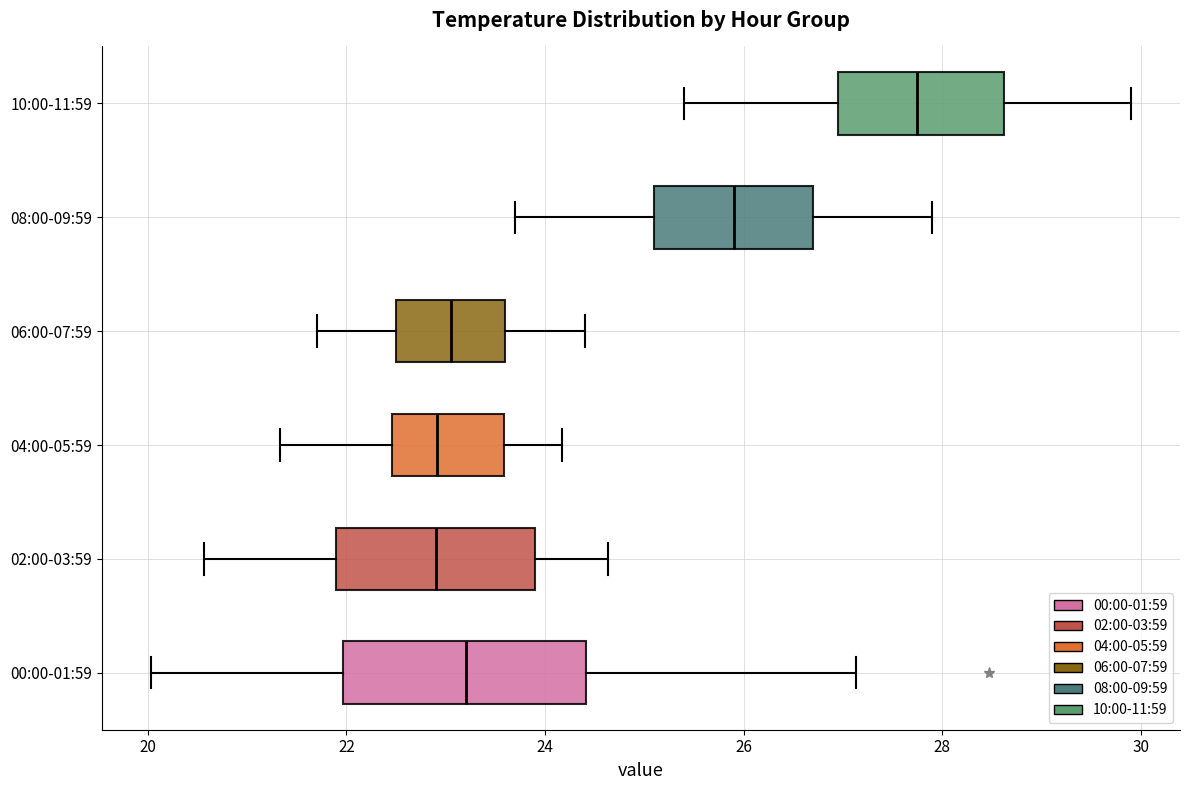

Where does the median line of the box for 04:00-05:59 sit on the x-axis? The values are not printed on the chart, so give them approximately, as read against the axis.

23.0